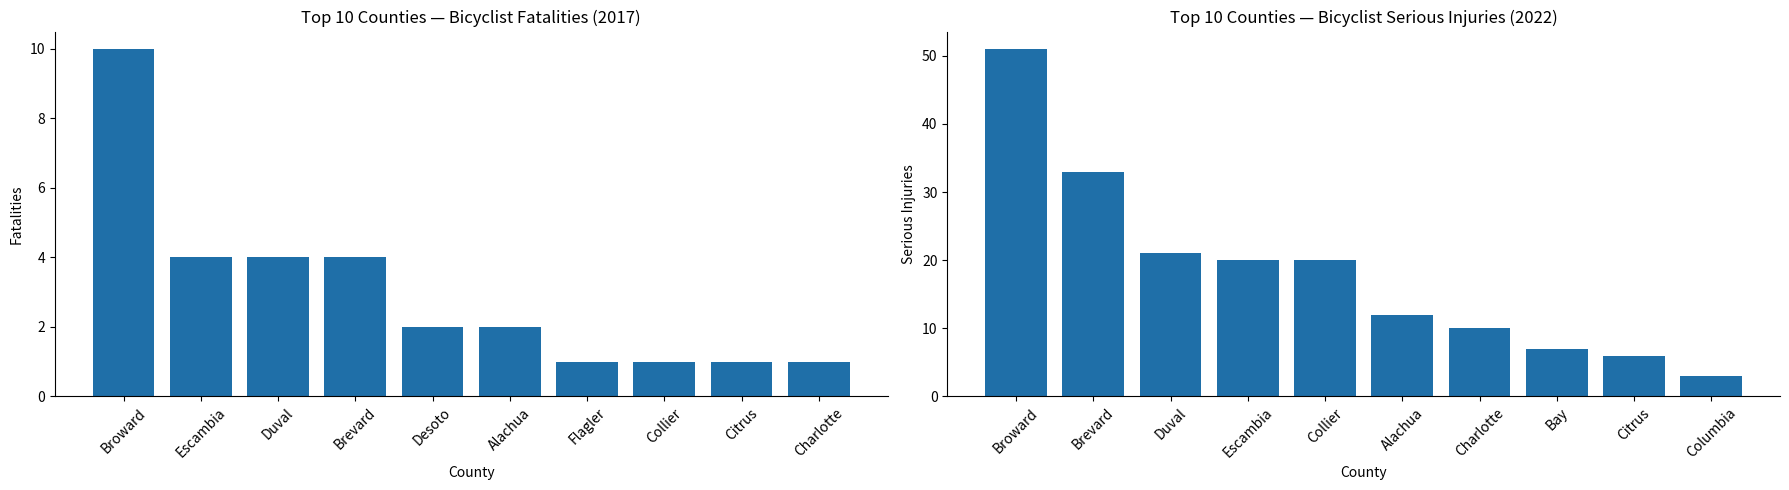

What is the spread (max minus min) of values at Duval?

17